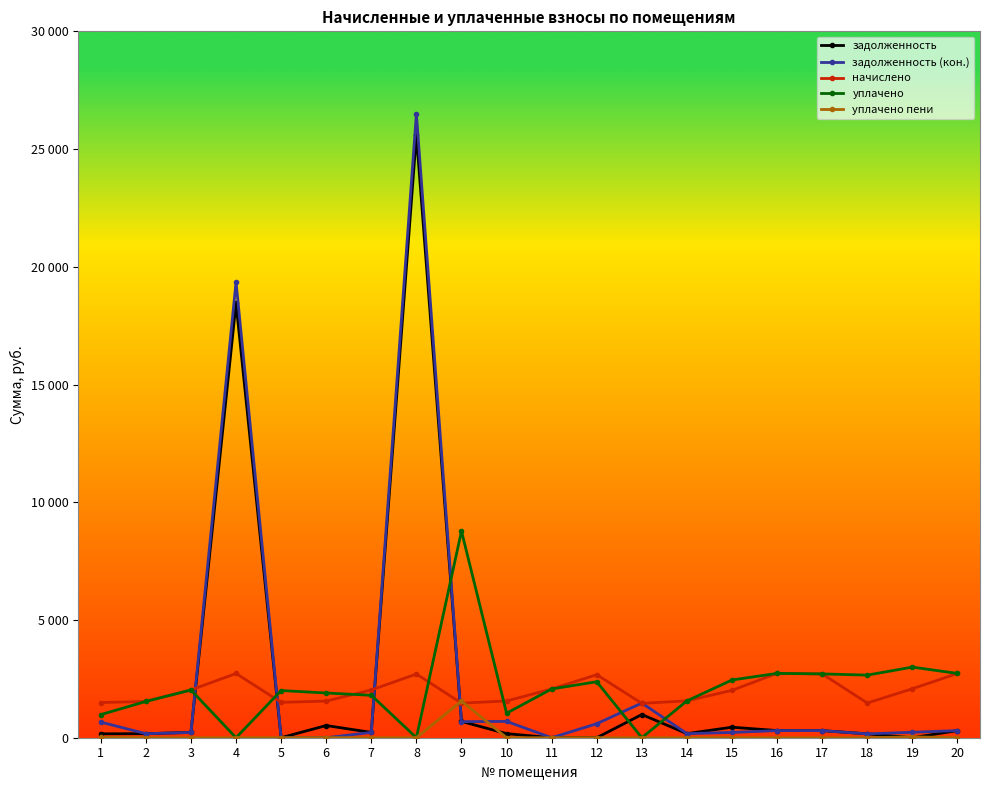

What are all the series names shown in the legend?

задолженность, задолженность (кон.), начислено, уплачено, уплачено пени